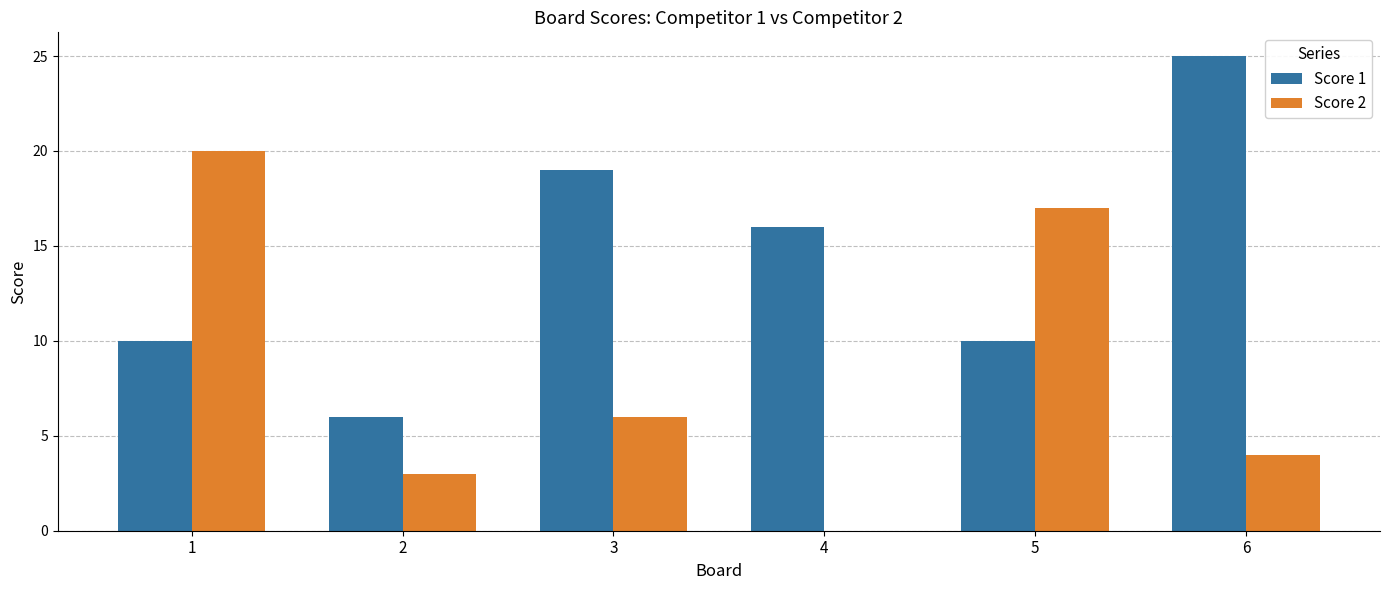

Reading left to right, what are all the values shown in this chart?

Score 1: 1=10	2=6	3=19	4=16	5=10	6=25
Score 2: 1=20	2=3	3=6	4=0	5=17	6=4